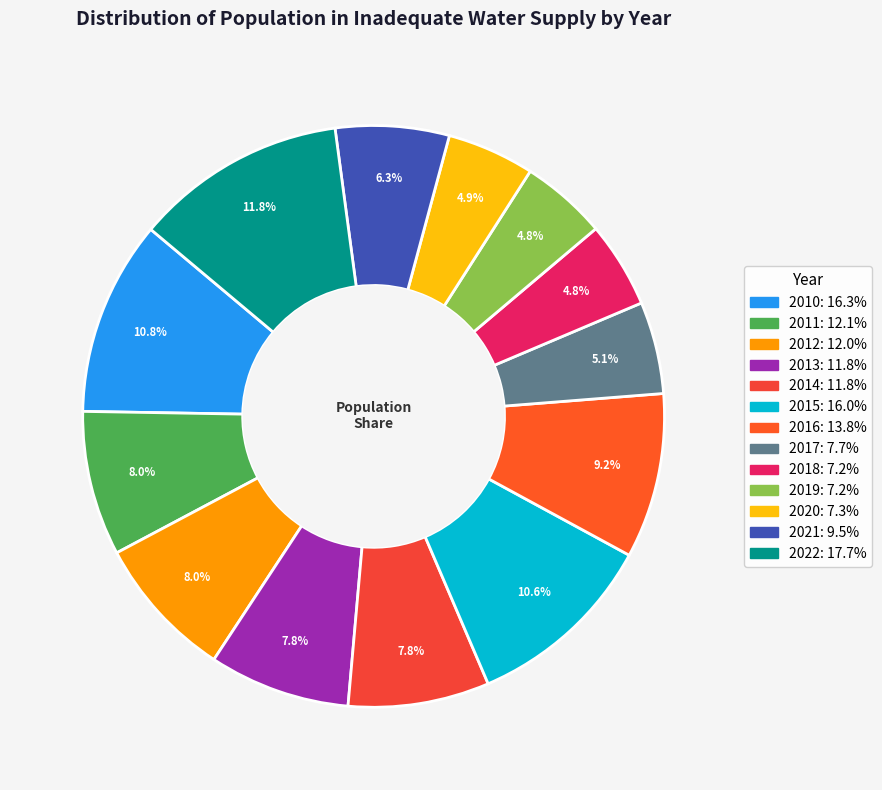

Which category has the biggest portion of the pie?

2022